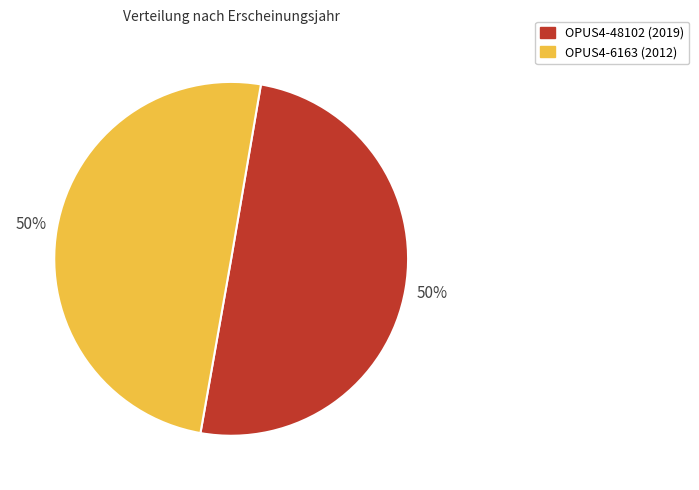

To the nearest percent, what percentage of the pie is OPUS4-6163 (2012)?

50%